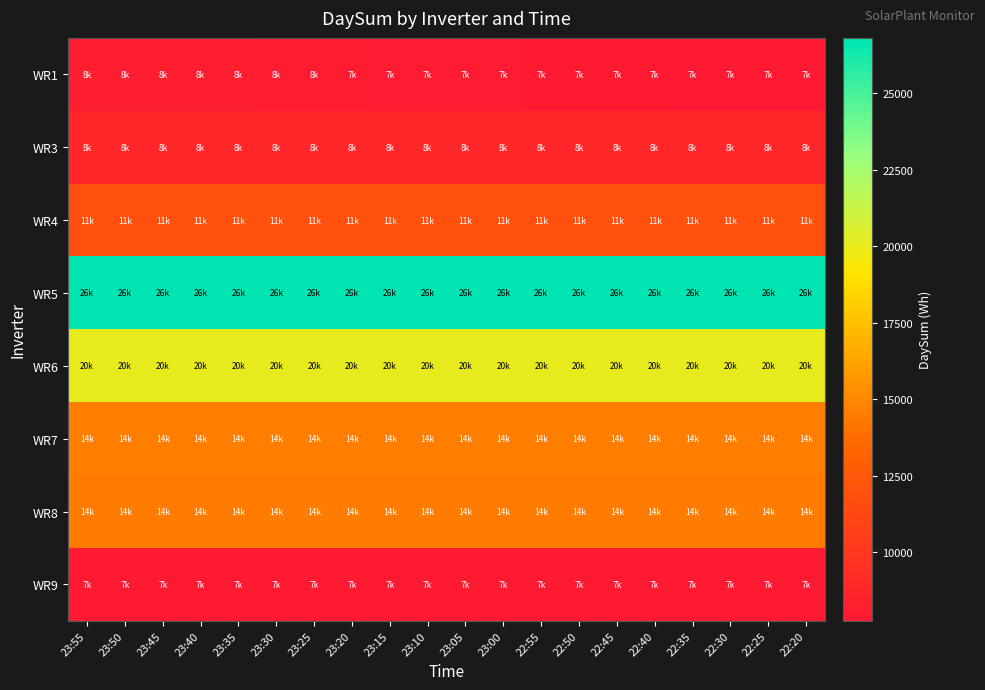

Which has a higher value, 23:10 or 22:30?

23:10